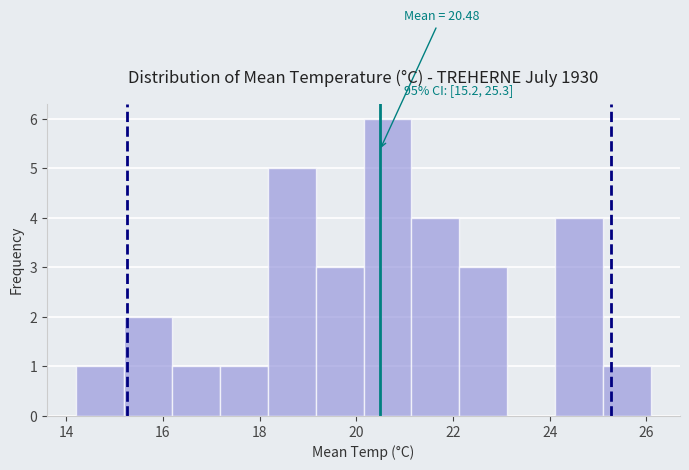

Over which range of the x-axis is the bar tallest?

20.2 to 21.2